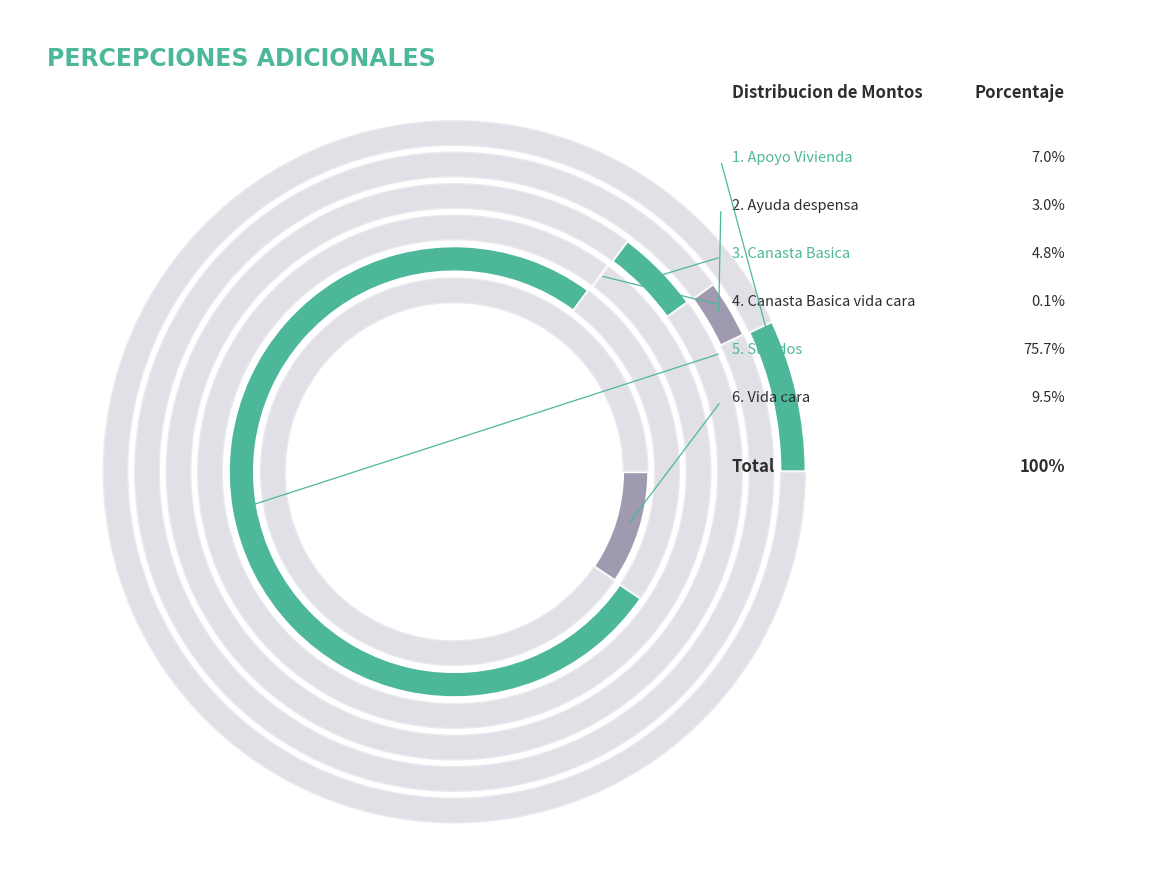

What is the largest slice in the pie chart?

Sueldos